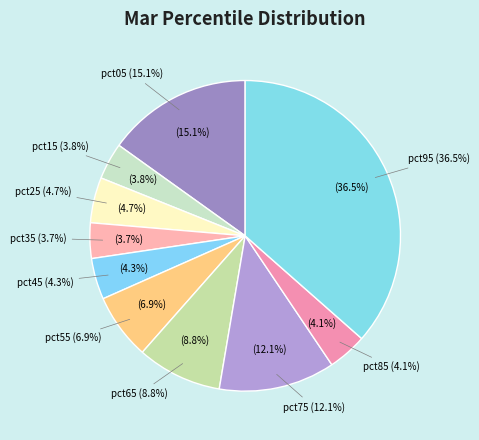

What percentage is NOT represented by pct65?

91.2%